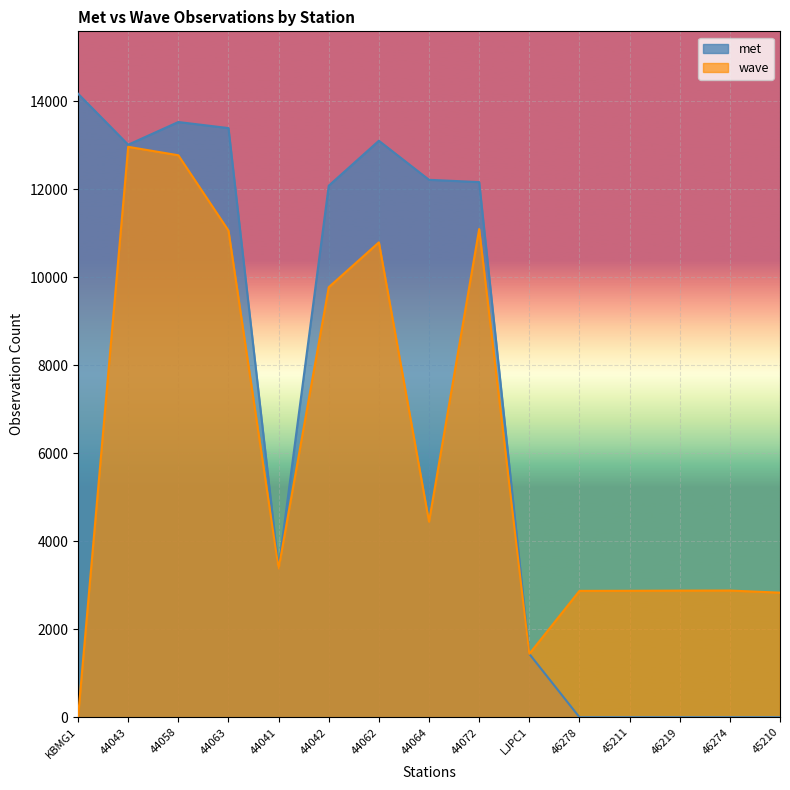

How many values in the met series exceed 12084?

7